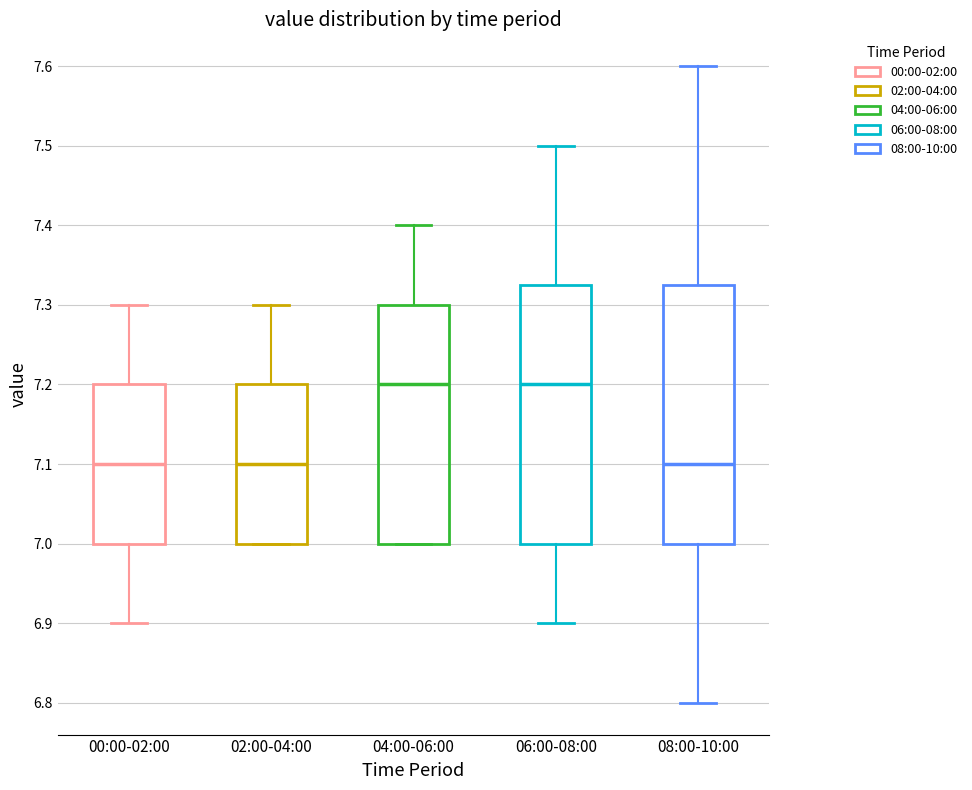

Where is the lower edge of the box for 02:00-04:00 on the y-axis? The values are not printed on the chart, so give them approximately, as read against the axis.

7.00